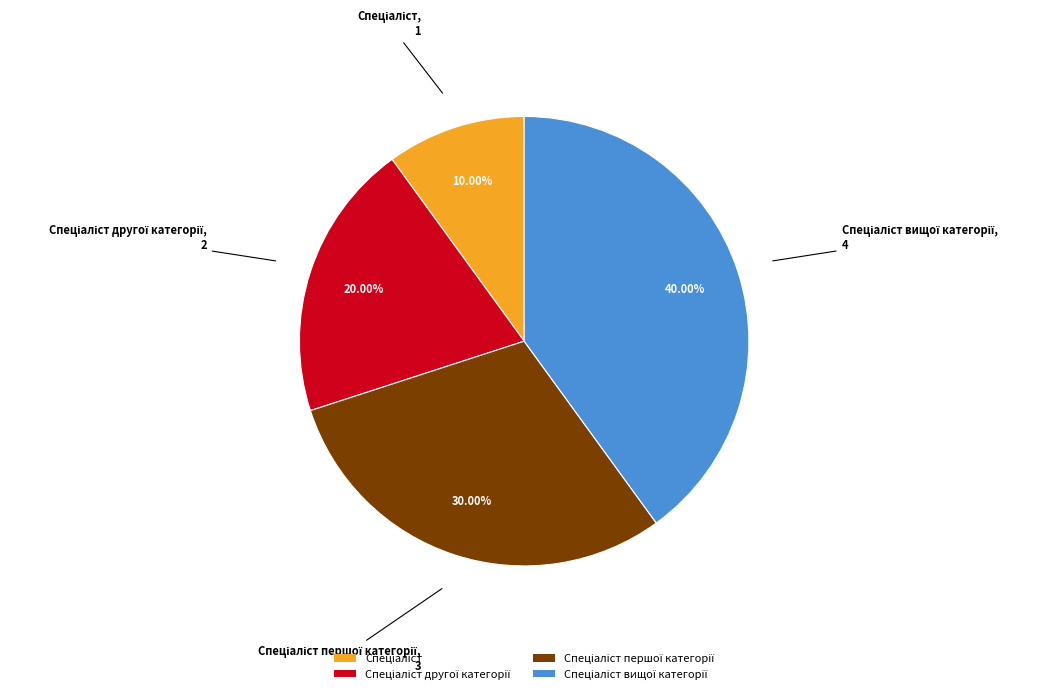

Count the number of slices in the pie.

4